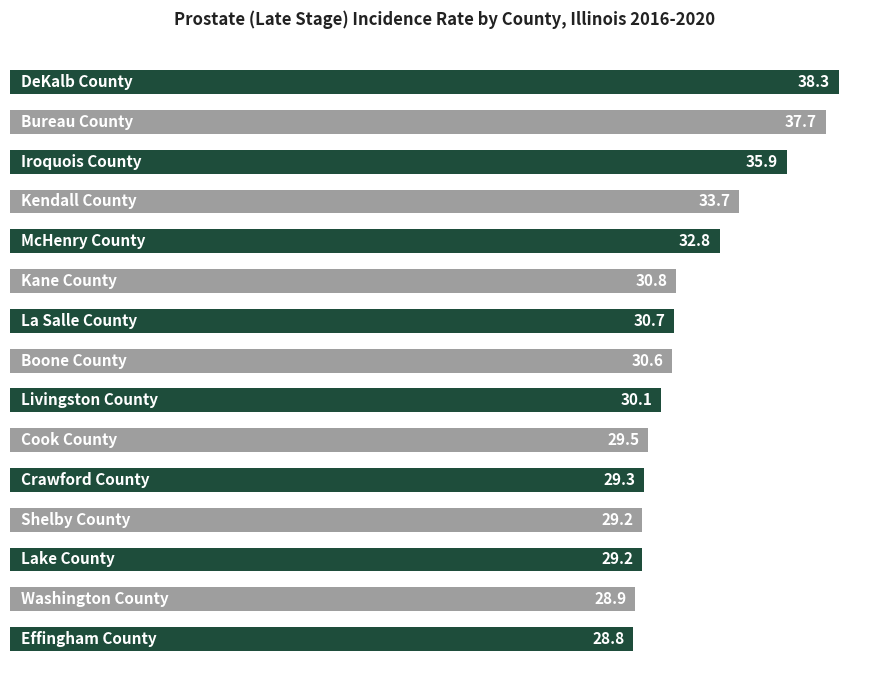

What is the smallest value displayed?

28.8